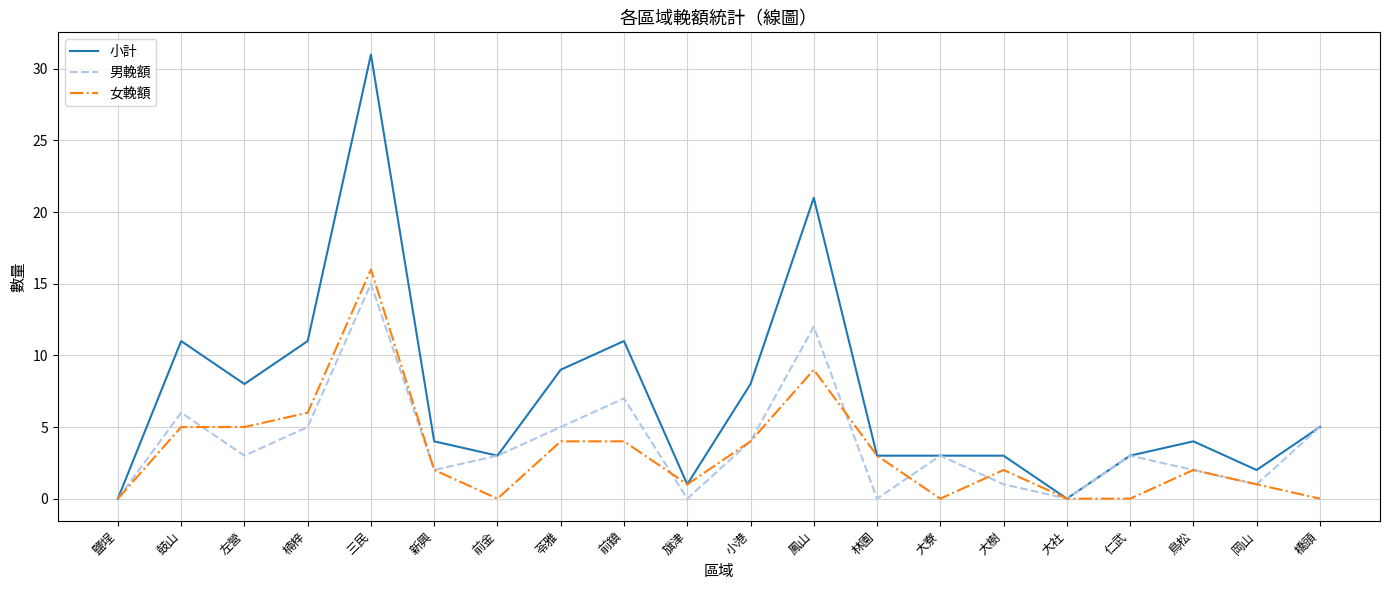

Which series has the largest range (max minus min)?

小計